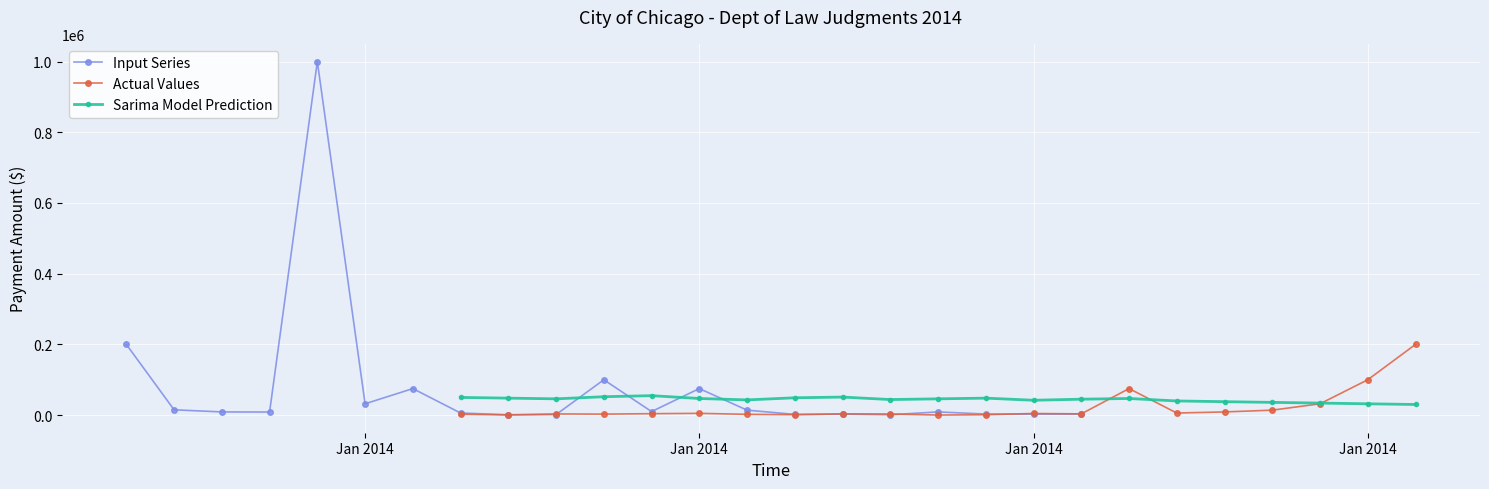

Reading left to right, transcribe all the data shown in this chart.

Input Series: 200000.0	15000.0	9000.0	8700.0	1000000.0	32000.0	75000.0	5888.2	1105.7	1459.0	100000.0	10000.0	75000.0	14017.1	2012.0	2800.0	1000.0	9000.0	3000.0	2800.0	3000.0
Actual Values: 2500.0	479.0	3316.8	2805.8	4040.8	4951.4	2204.3	1180.3	3500.0	3063.4	173.2	1101.1	4563.9	3463.1	75000.0	5888.2	9000.0	14017.1	32000.0	100000.0	200000.0
Sarima Model Prediction: 50000.0	48000.0	46000.0	52000.0	55000.0	47000.0	43000.0	49000.0	51000.0	44000.0	46000.0	48000.0	42000.0	45000.0	47000.0	40000.0	38000.0	36000.0	34000.0	32000.0	30000.0